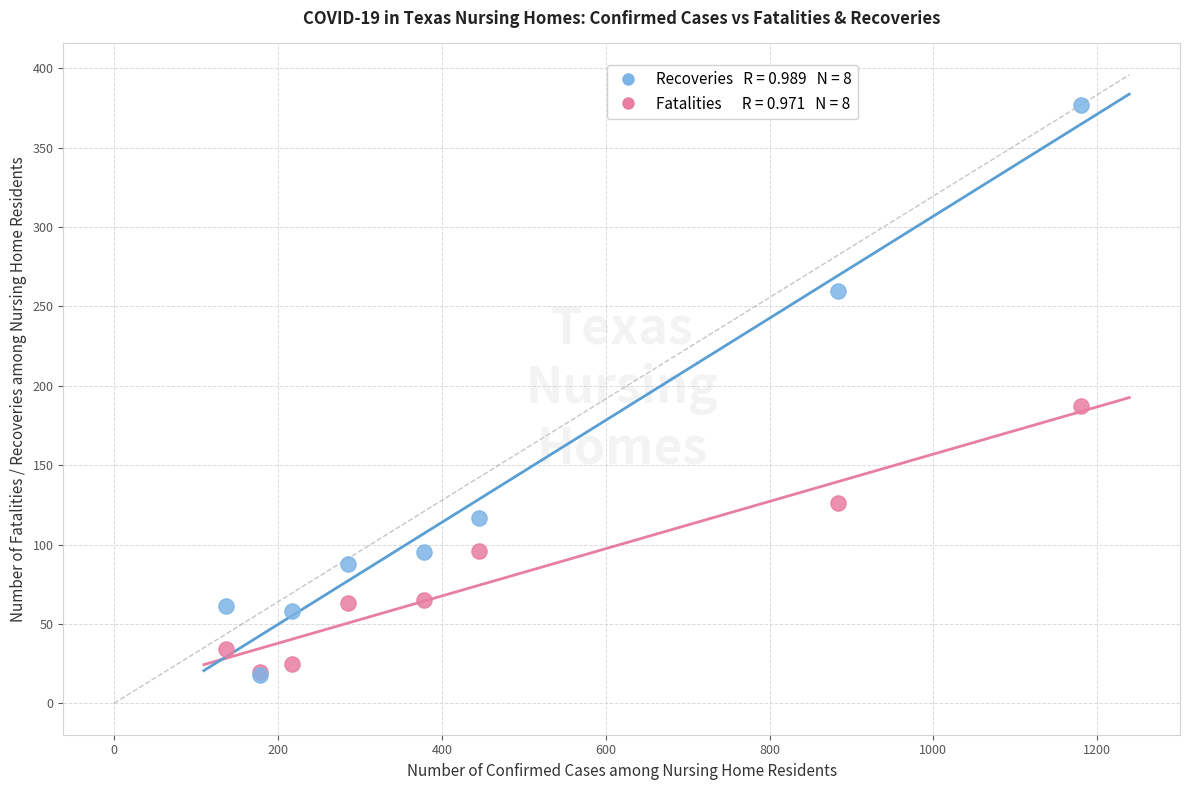

Across all series, what Y value is closest to 197?

187